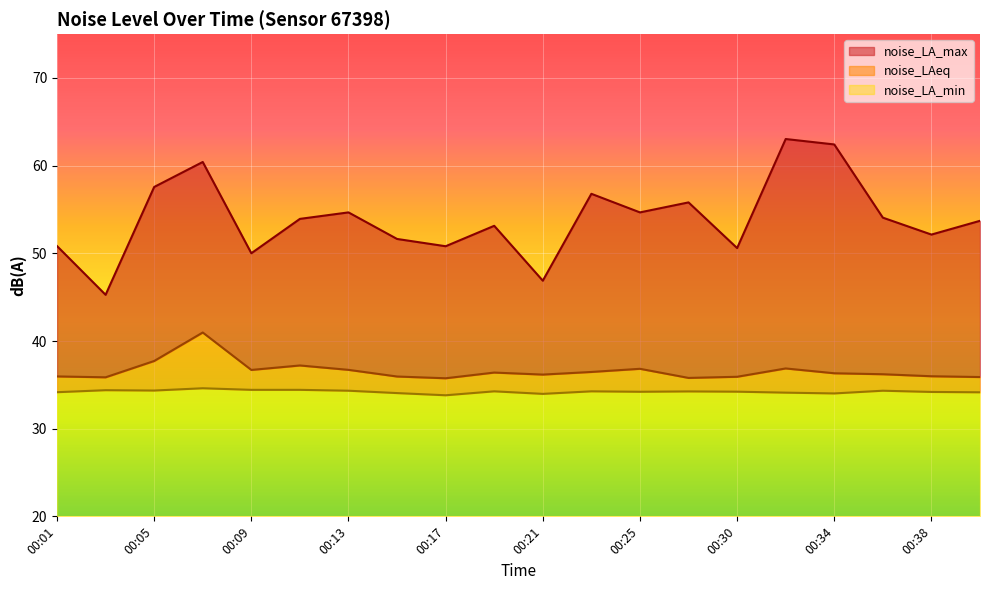

True or false: noise_LA_min and noise_LAeq intersect in this chart.

False